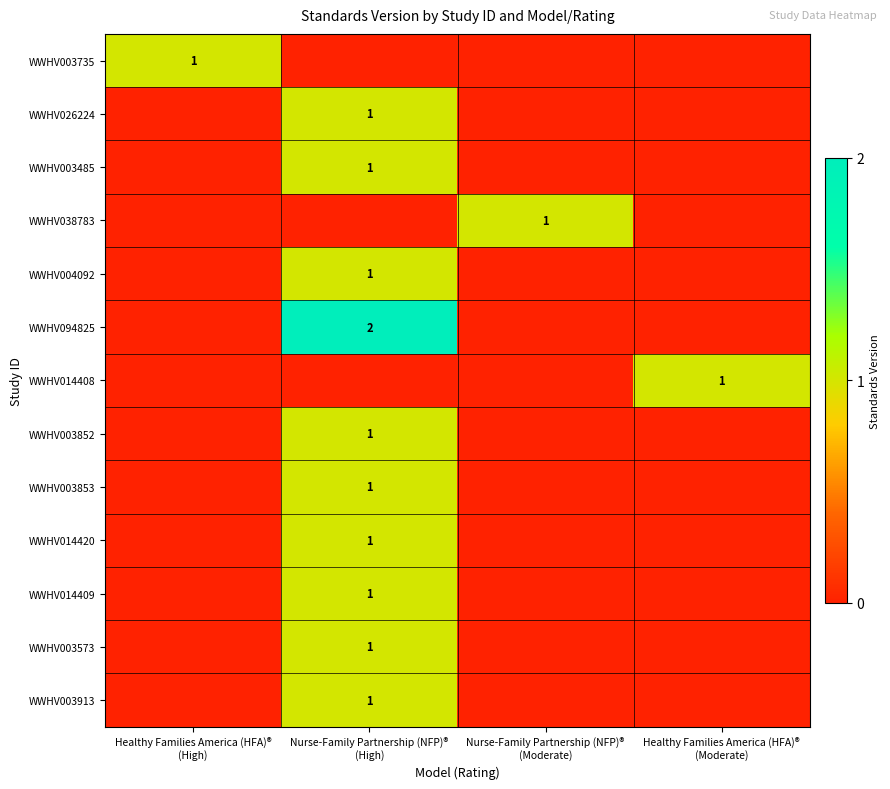

What is the sum of all WWHV003485 values?

1